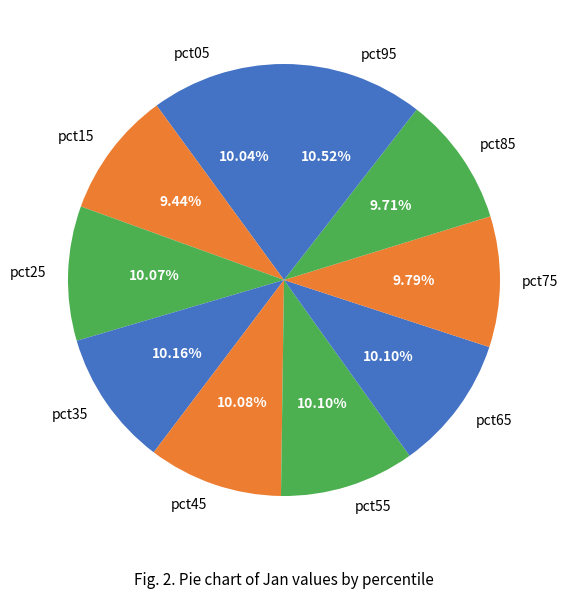

Count the number of slices in the pie.

10